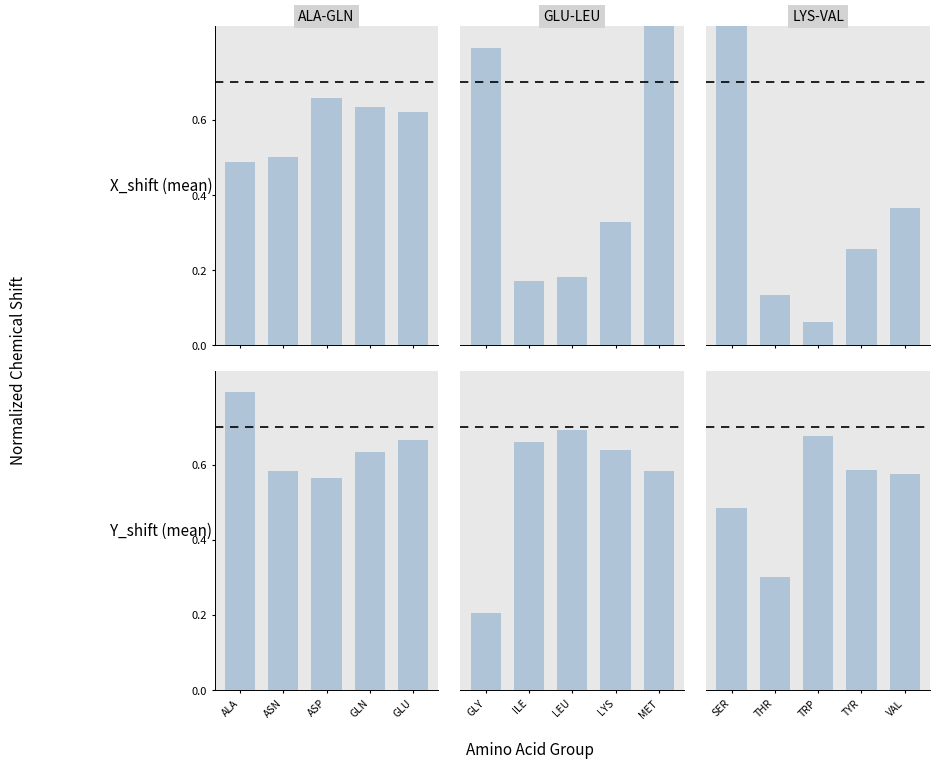

What is the sum of the GLU-LEU values at LYS and LEU?

1.3